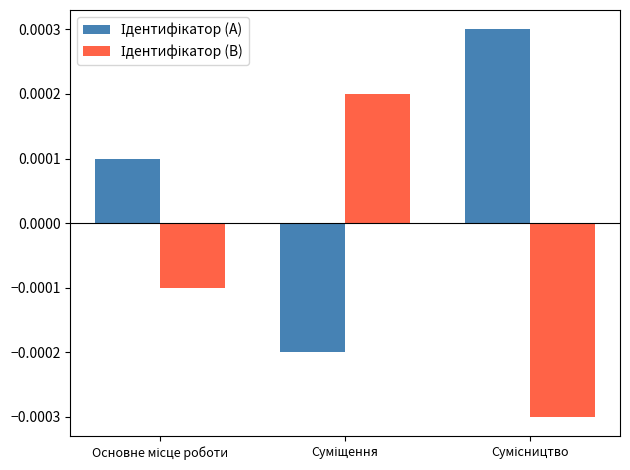

At how many categories does at least one series exceed 0?

3